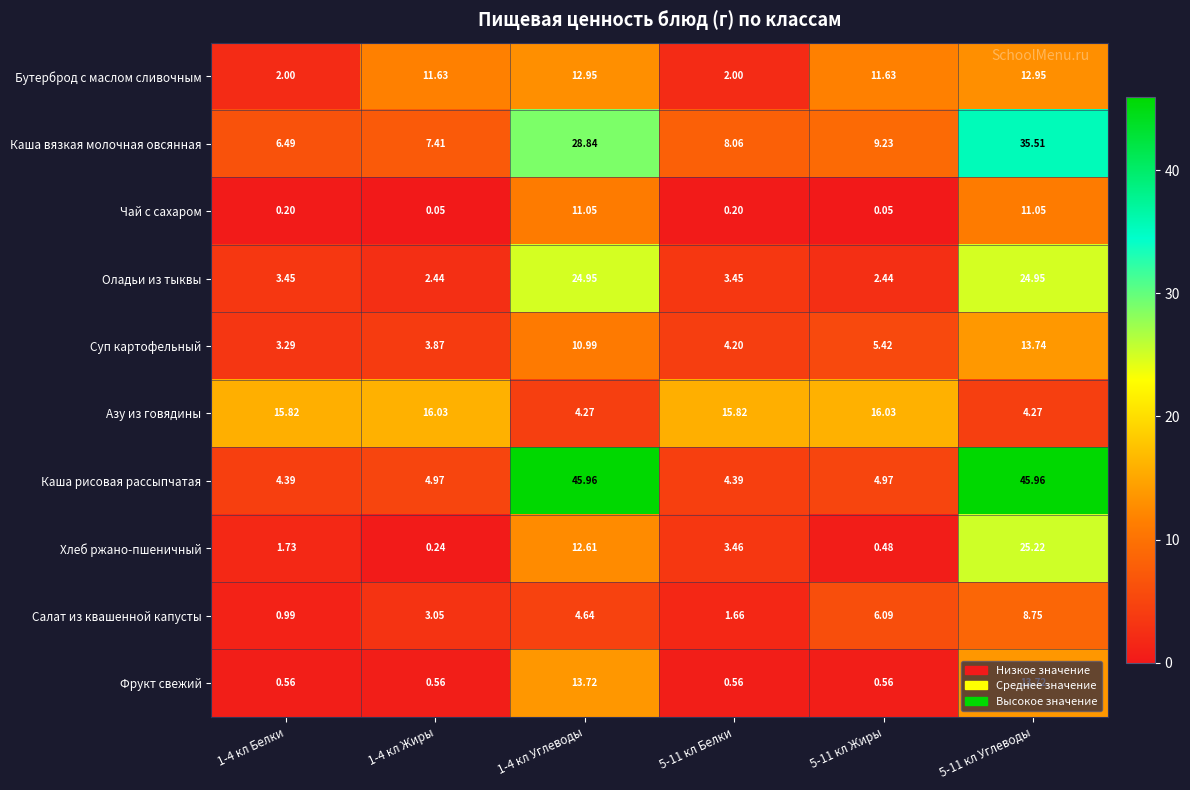

How many data points does each series have?

6